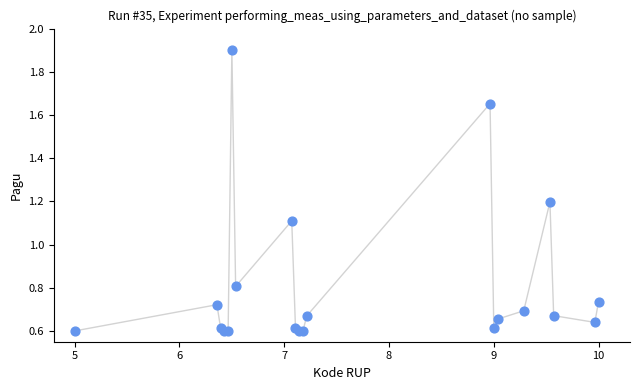

What Y value in the scatter plot is closest to 1?

1.1